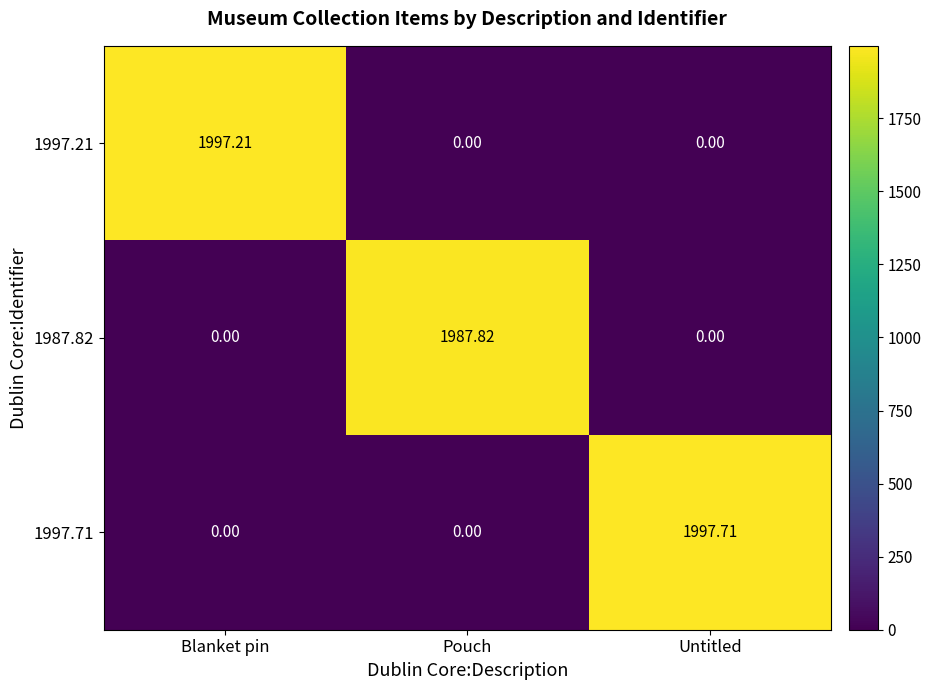

Which category has the highest value across all series?

Untitled